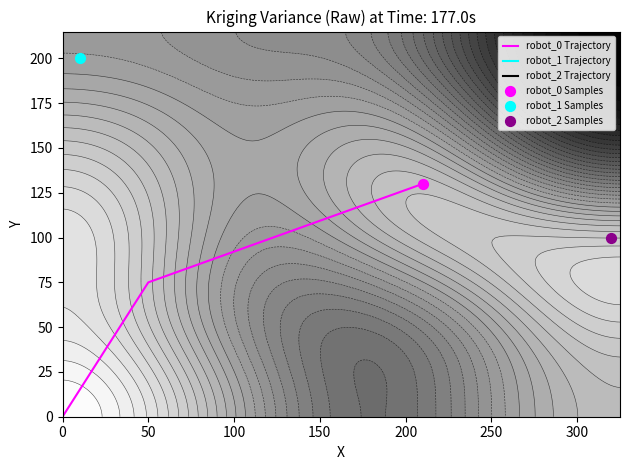

Where is the data nearest to the value 65?

50